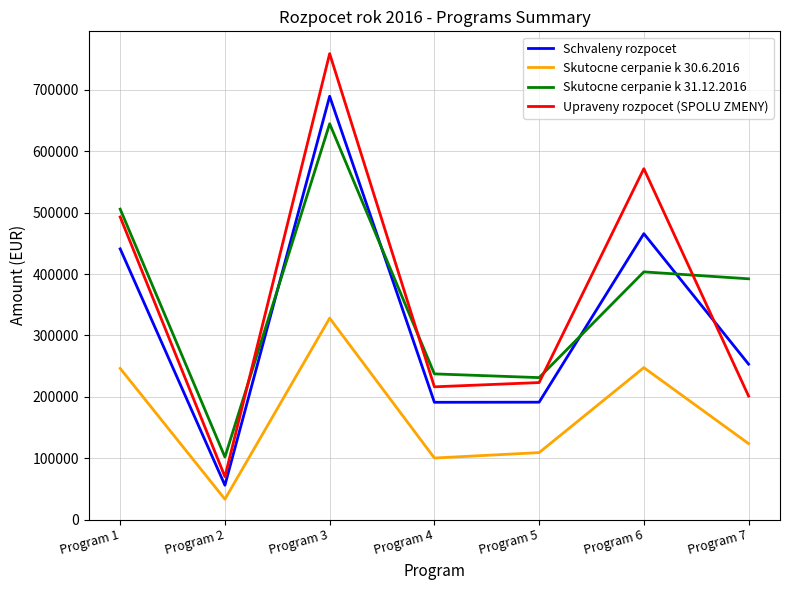

What is the total value across all series at Program 6?

1688658.0